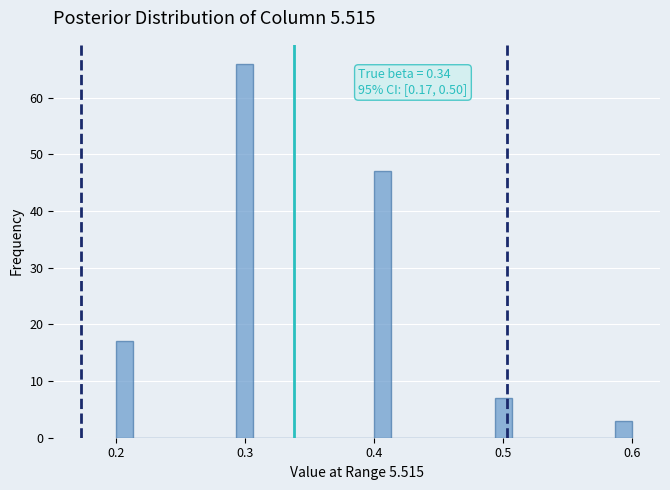

Read against the x-axis, roughly where is the centre of the tallest bar?

0.30